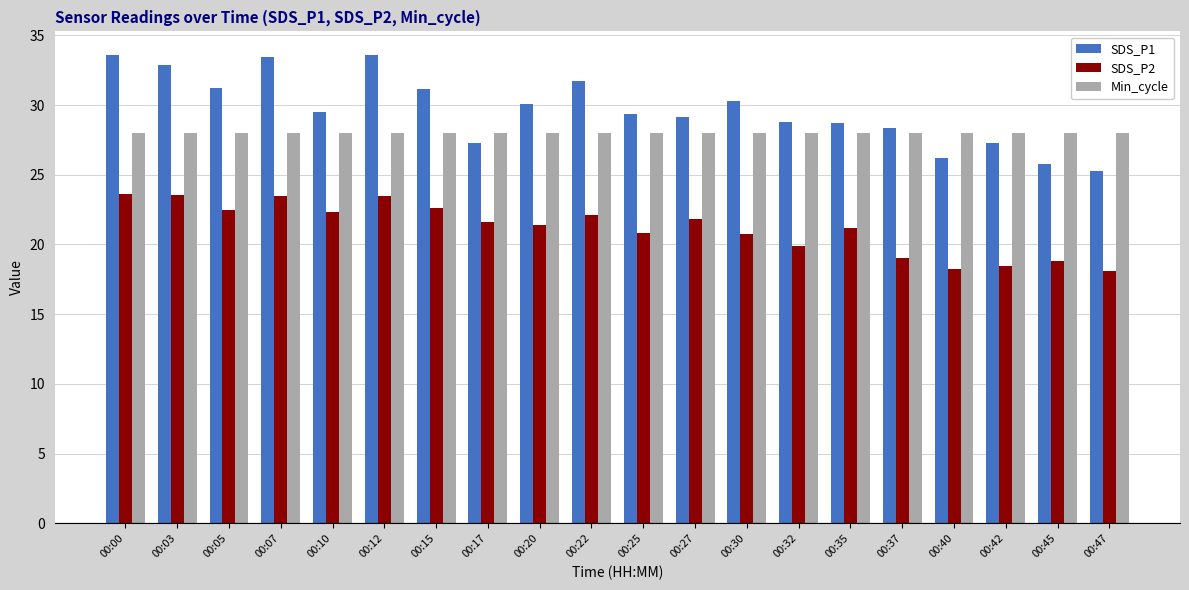

What is the difference between the maximum and second lowest values in the SDS_P1 series?

7.8